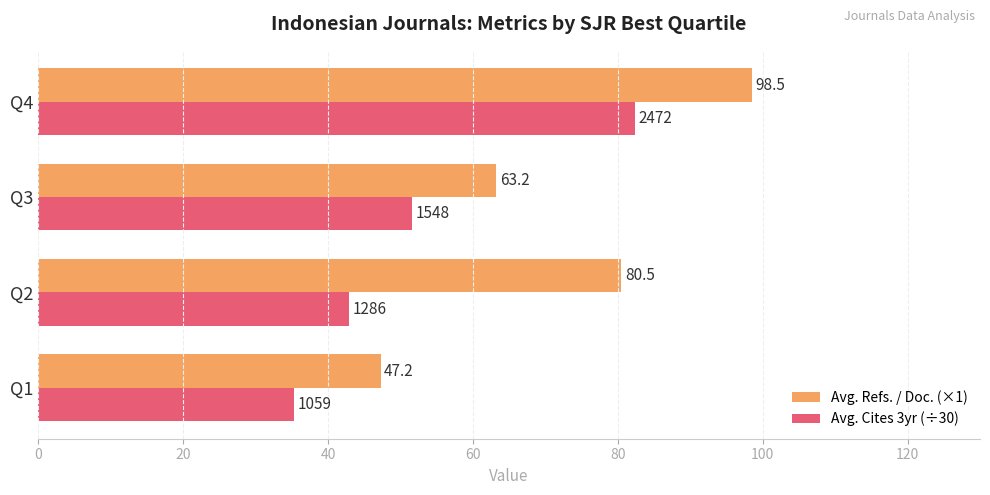

Read the Avg. Refs. / Doc. (×1) value at Q4.

98.5